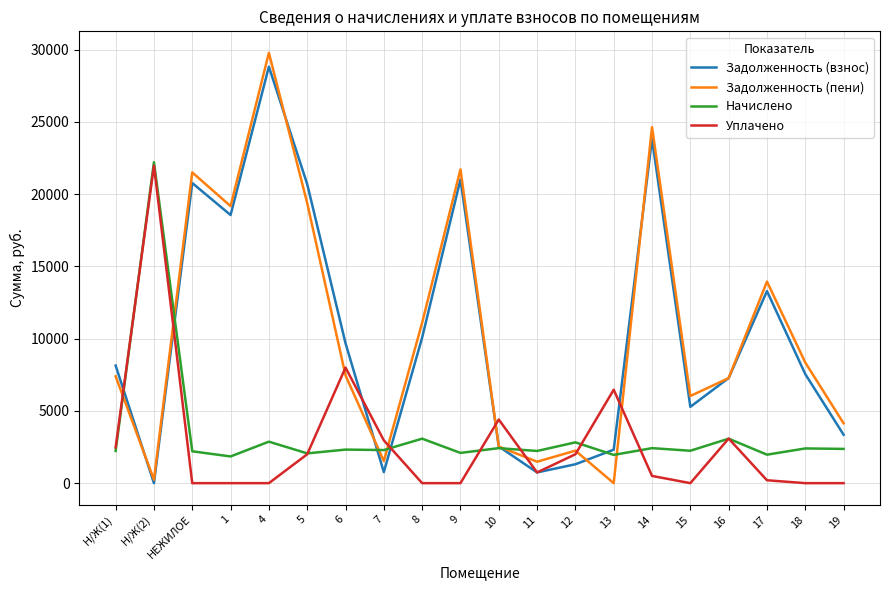

At which category is the sum across all series the highest?

4